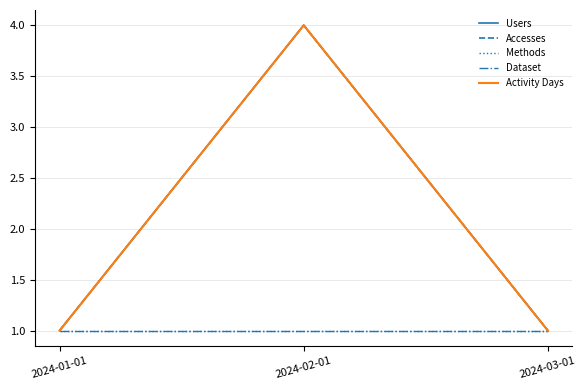

List the series in order of their peak value, highest first.

Users, Accesses, Activity Days, Methods, Dataset